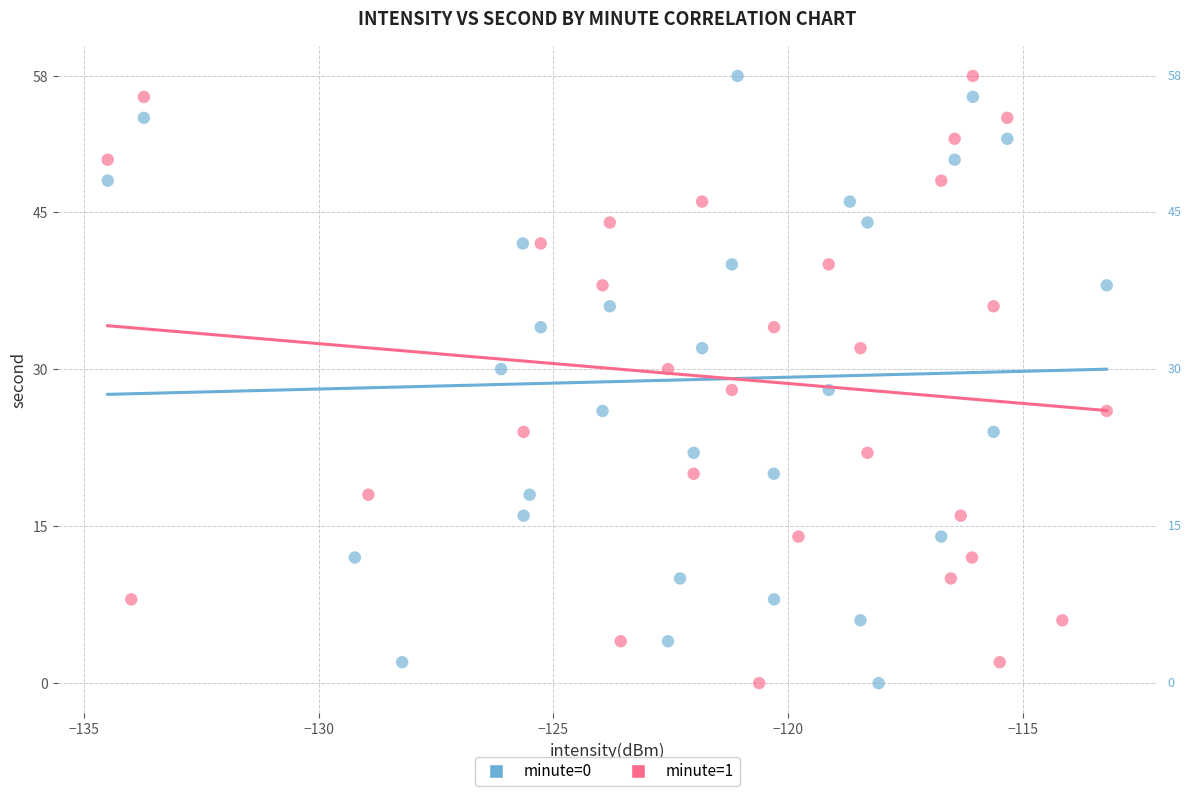

What are all the series names shown in the legend?

minute=0, minute=1